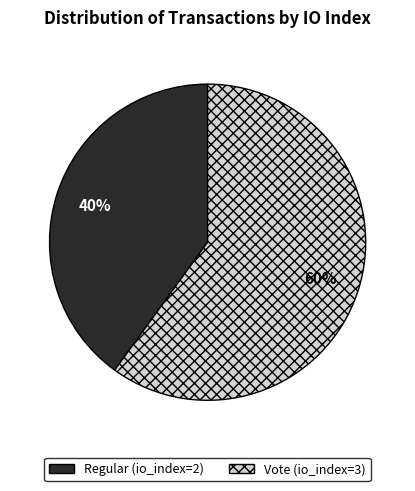

What is the ratio of the value at Vote (io_index=3) to the value at Regular (io_index=2)?

1.5